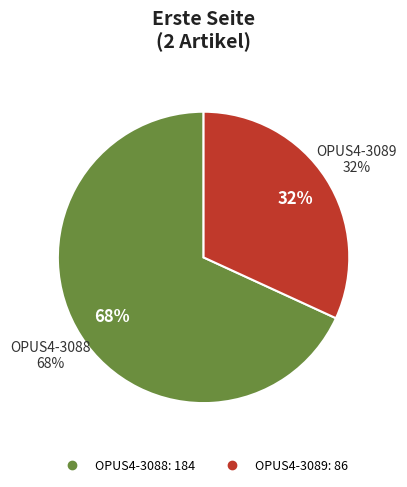

The OPUS4-3089 slice represents 32% of the pie. True or false?

True